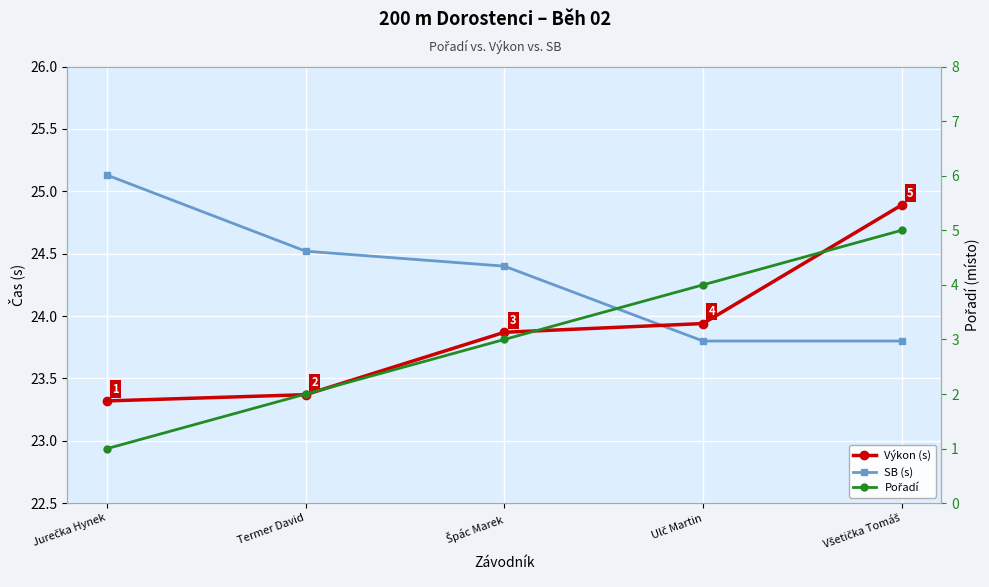

What is the approximate value of Pořadí at Termer David?

2.0